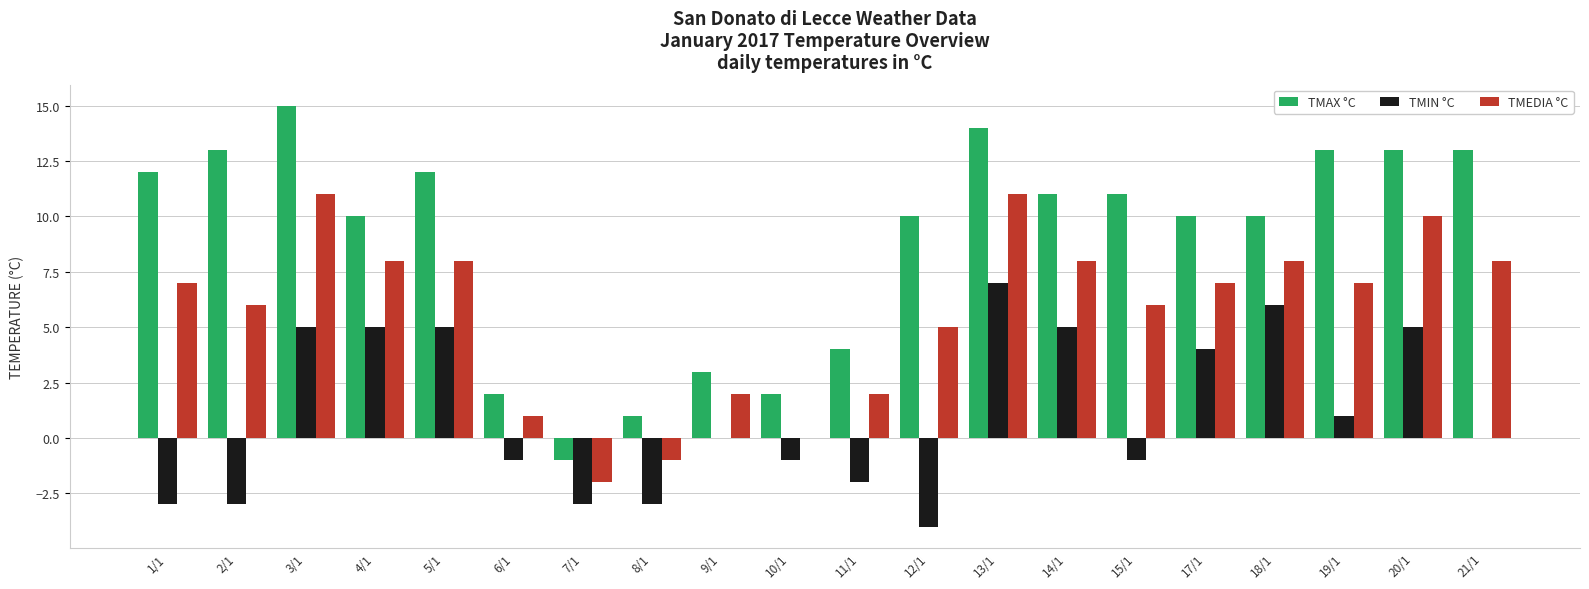

Are the bars horizontal?

No